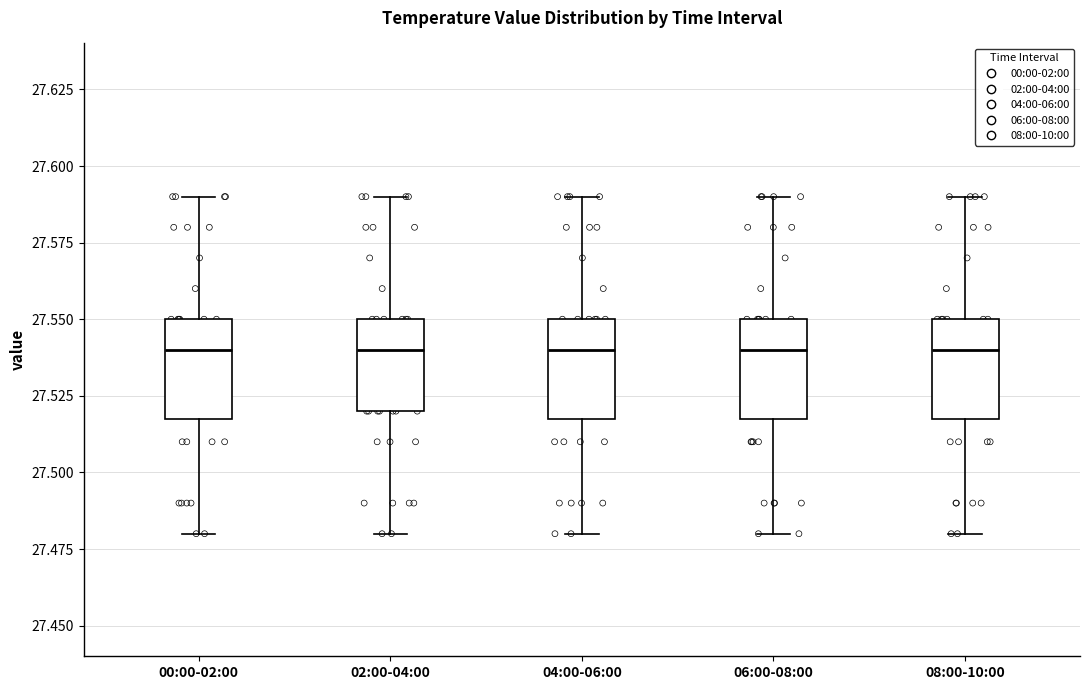

Where does the lower whisker of the box for 06:00-08:00 end on the y-axis? The values are not printed on the chart, so give them approximately, as read against the axis.

27.48